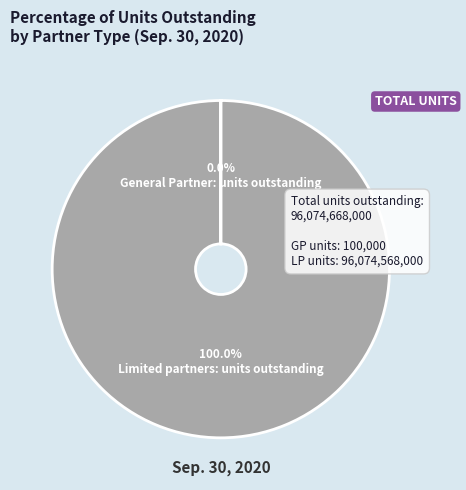

Which category has the biggest portion of the pie?

Limited partners: units outstanding